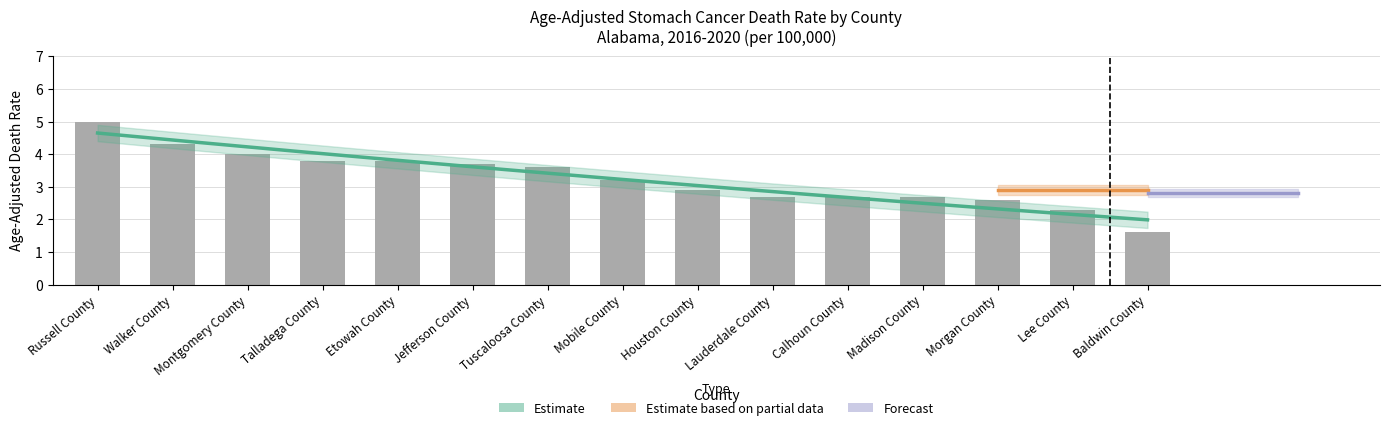

What is the maximum value shown in the chart?

5.0